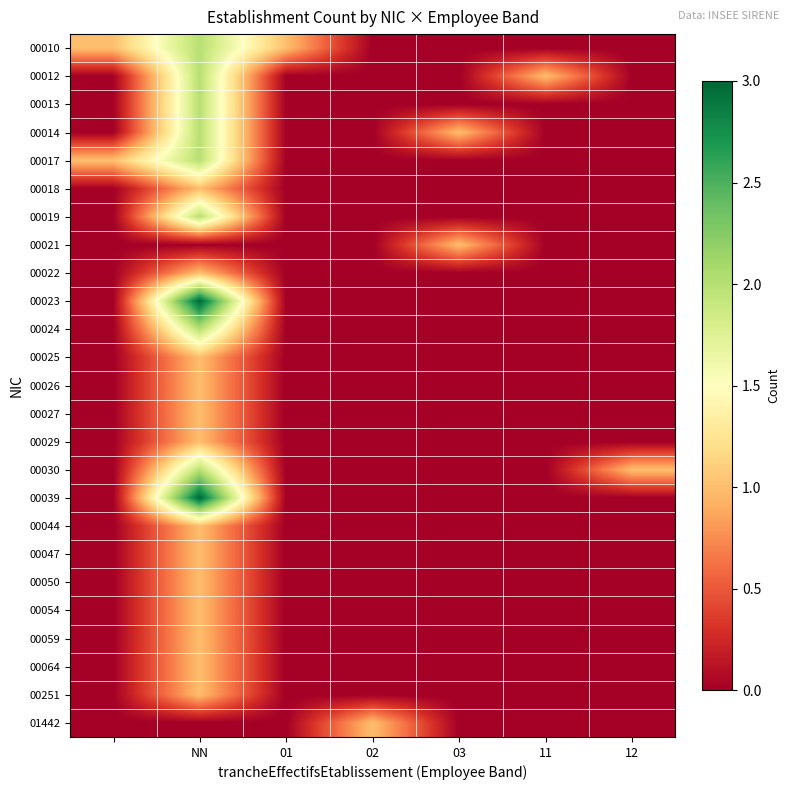

At how many categories does at least one series exceed 1?

1